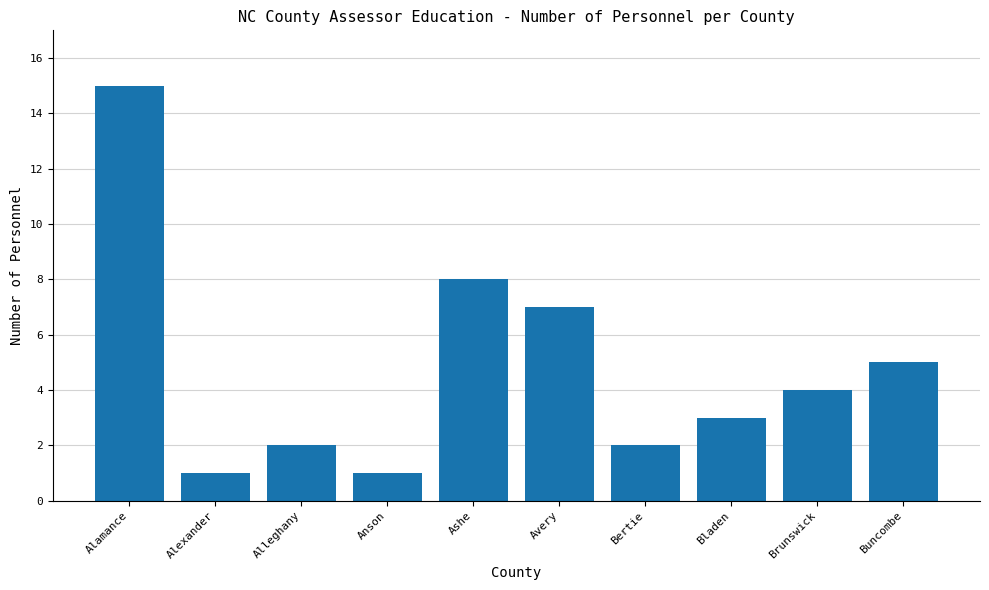

How many categories are shown in the chart?

10